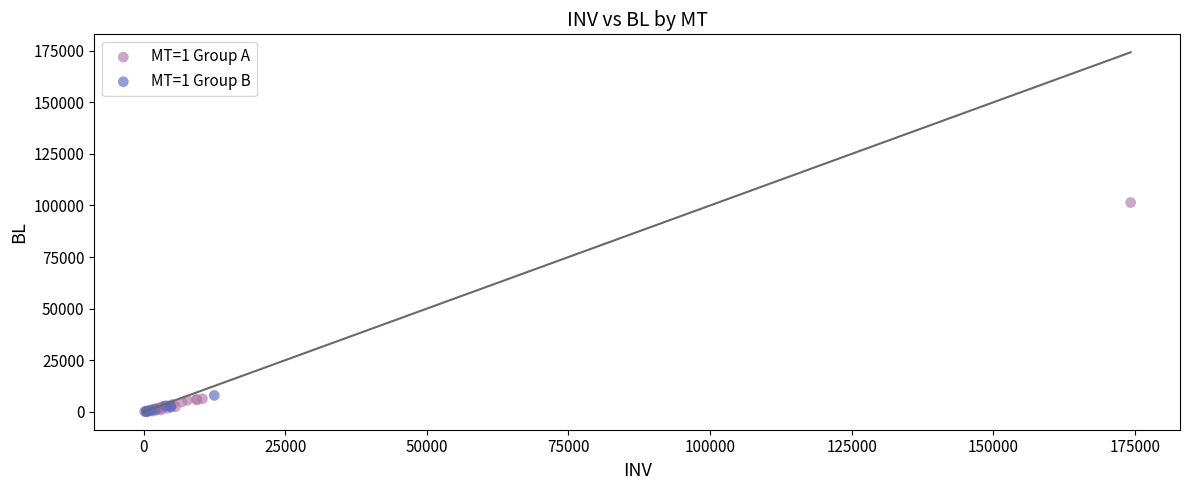

What are all the series names shown in the legend?

MT=1 Group A, MT=1 Group B